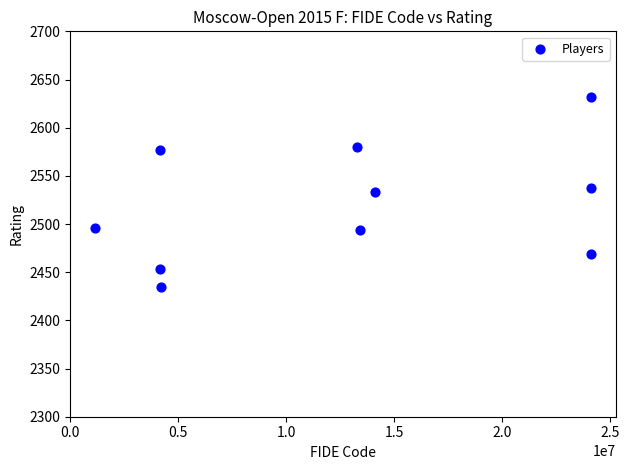

What is the average X value?

12686222